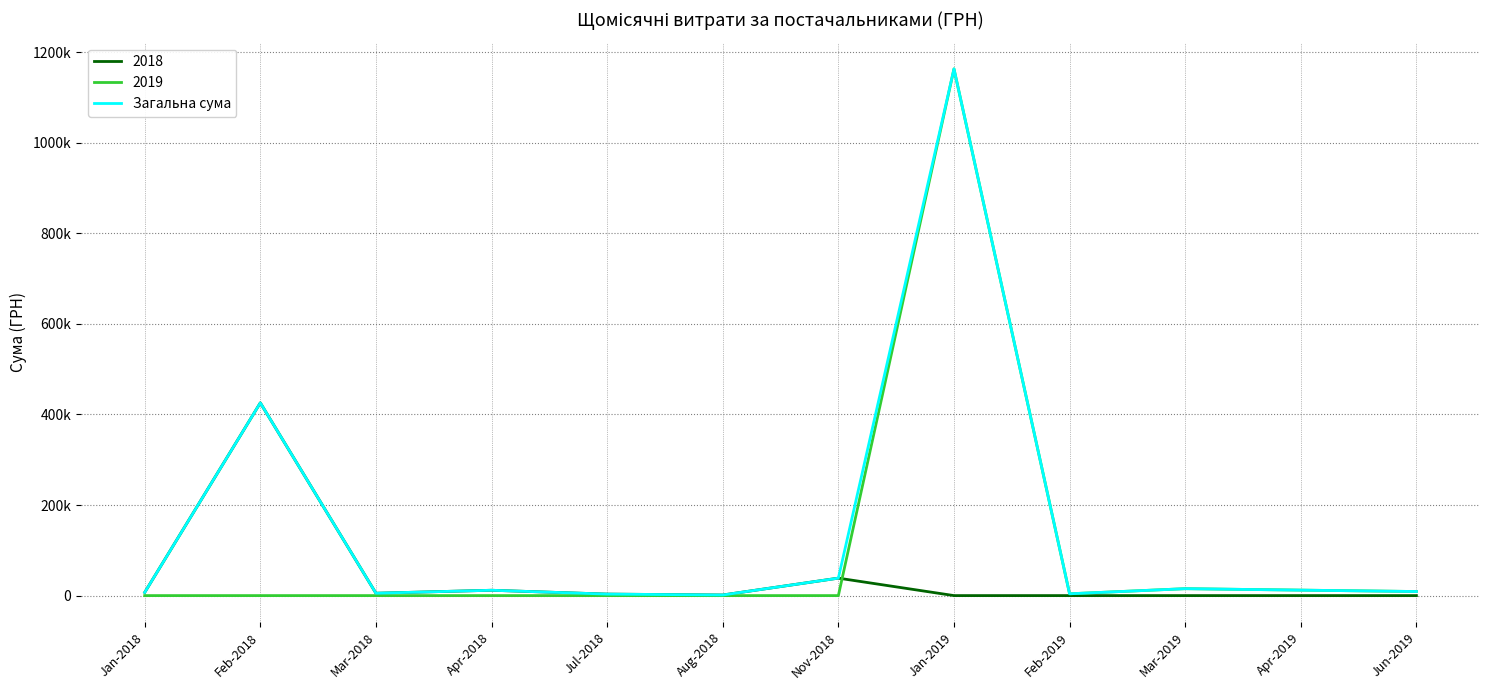

Reading left to right, transcribe all the data shown in this chart.

7012.9	425602.5	5236.9	11793.0	3305.3	1320.0	38549.1	1163026.1	3991.8	15284.1	12063.1	9000.0